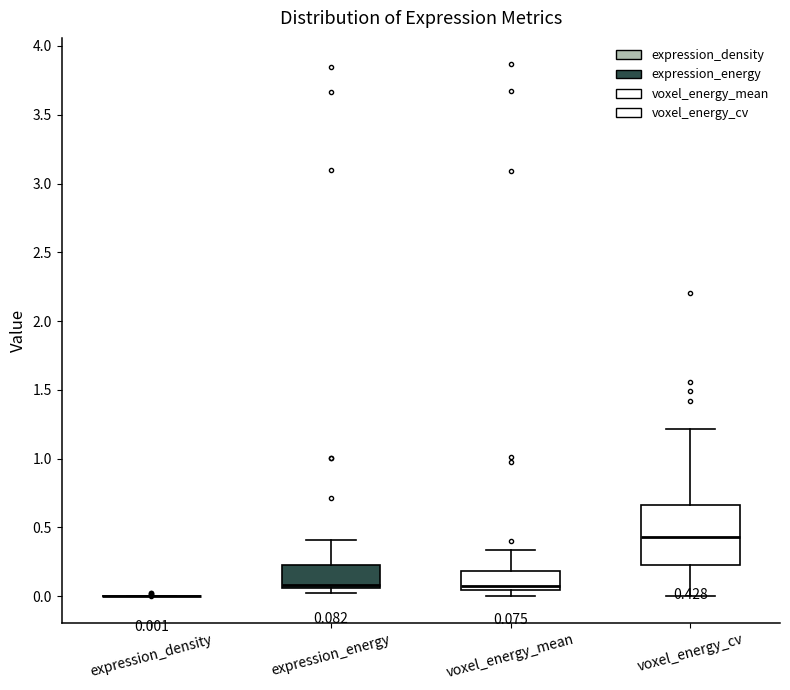

Comparing the boxes themselves (not the whiskers), which one is the tallest?

voxel_energy_cv